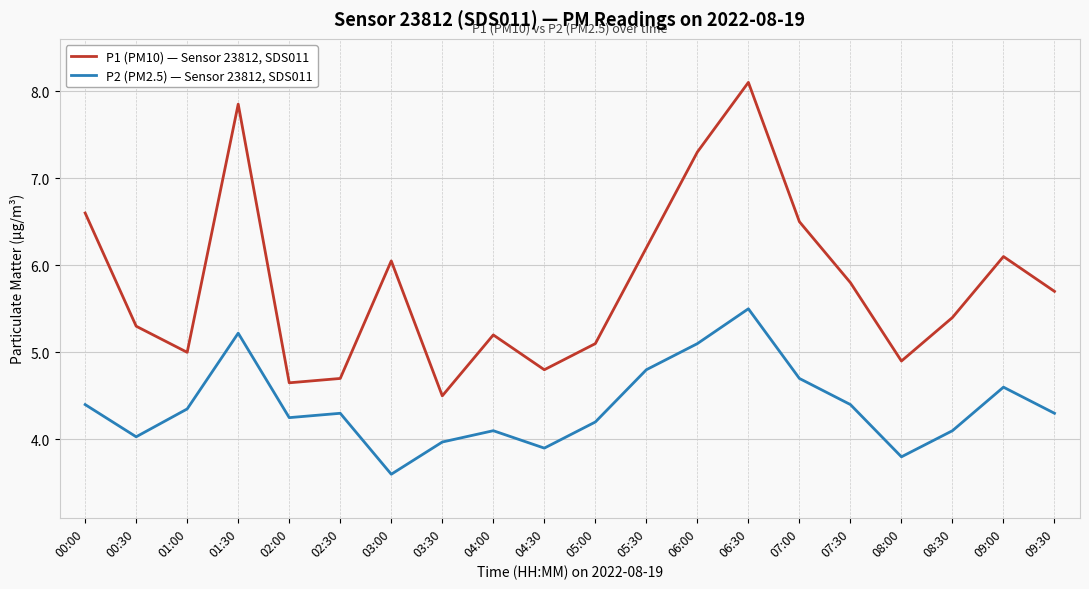

Between 09:00 and 09:30, which series saw the biggest shift?

P1 (PM10) — Sensor 23812, SDS011